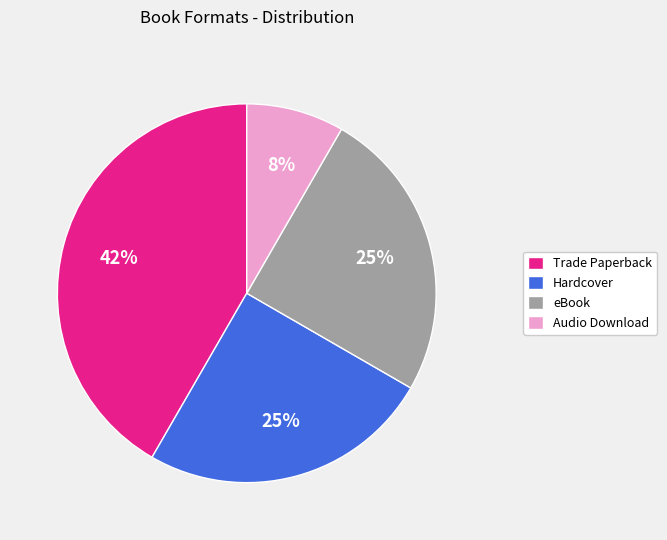

Is there a majority slice in this chart?

No